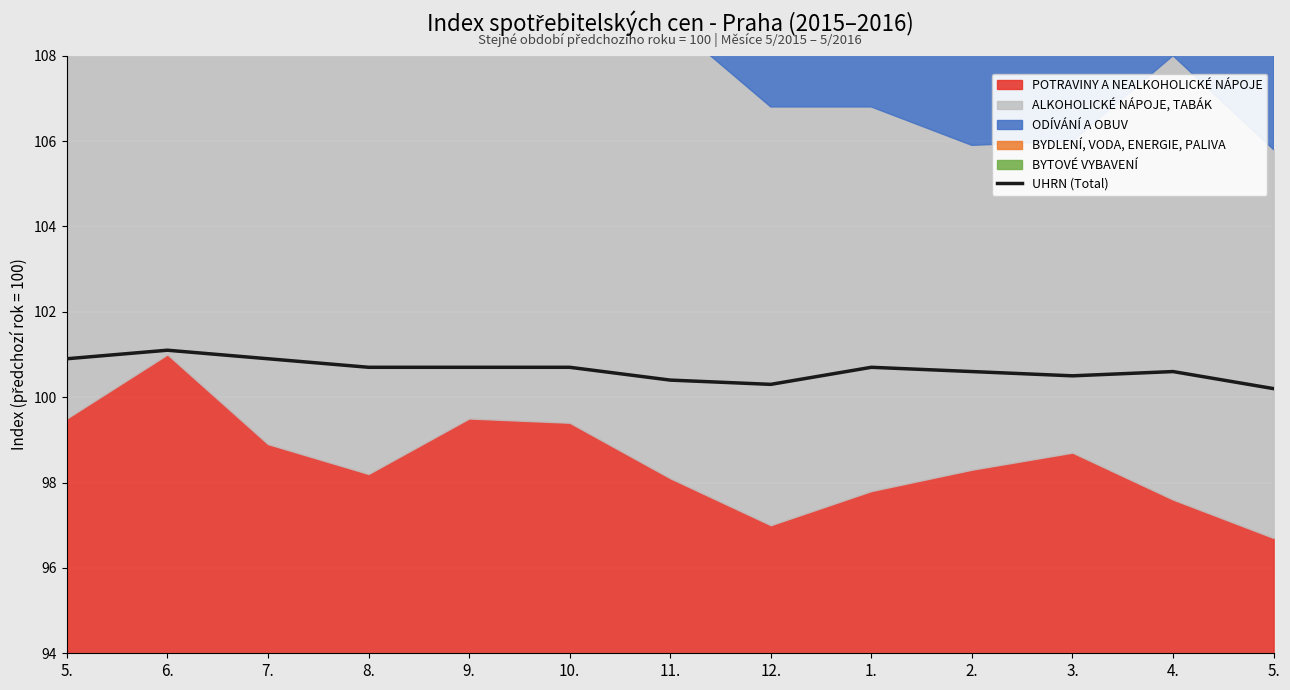

Does the chart display data point markers on the line(s)?

No